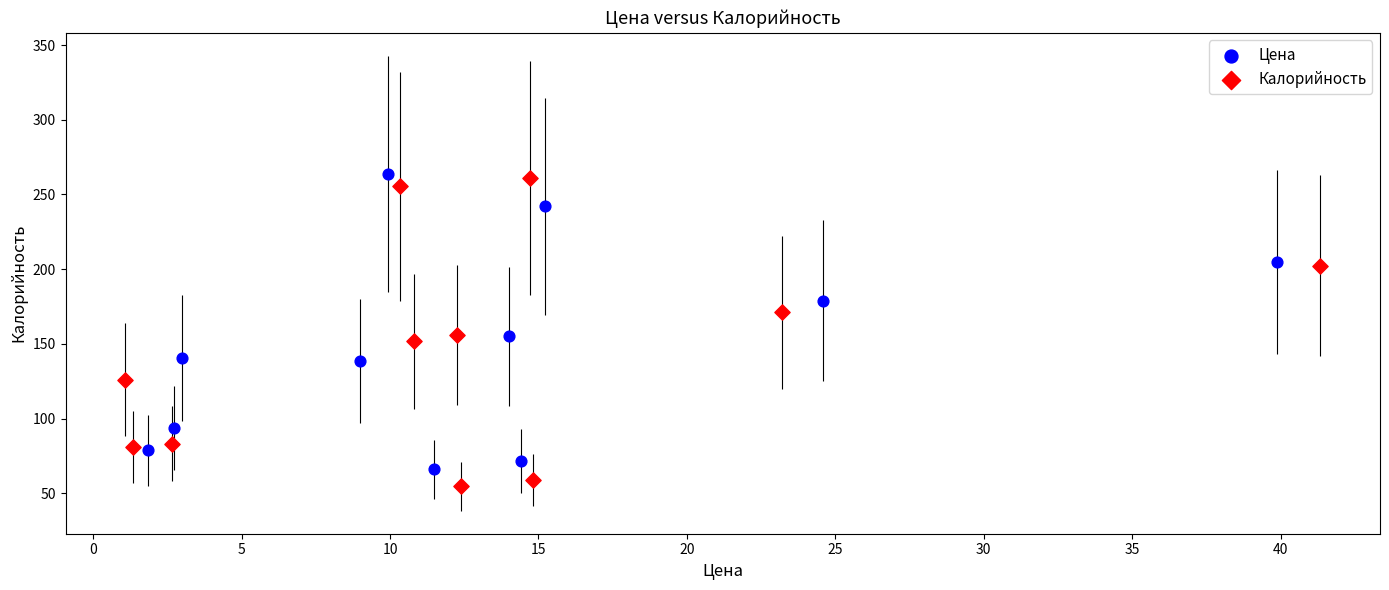

Which series has the widest spread of Y values?

Калорийность